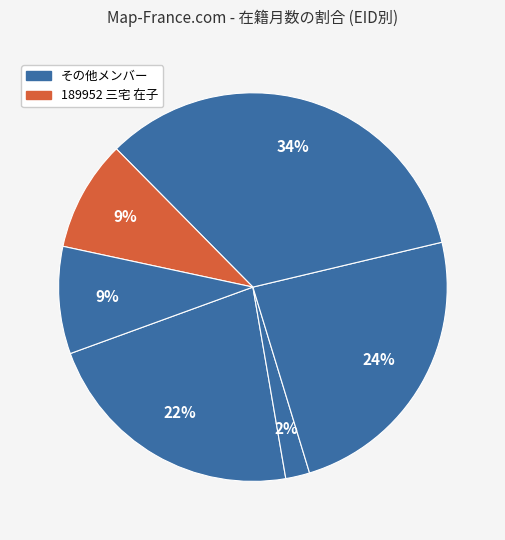

Count the number of slices in the pie.

6